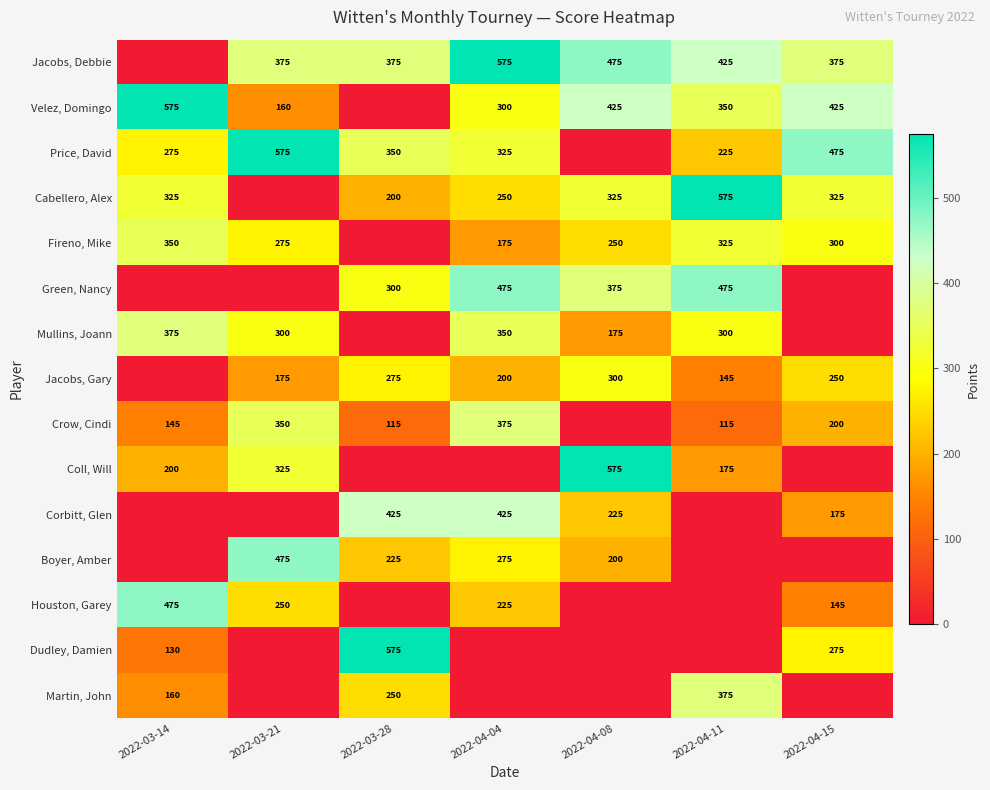

Which category has the lowest value across all series?

2022-03-14